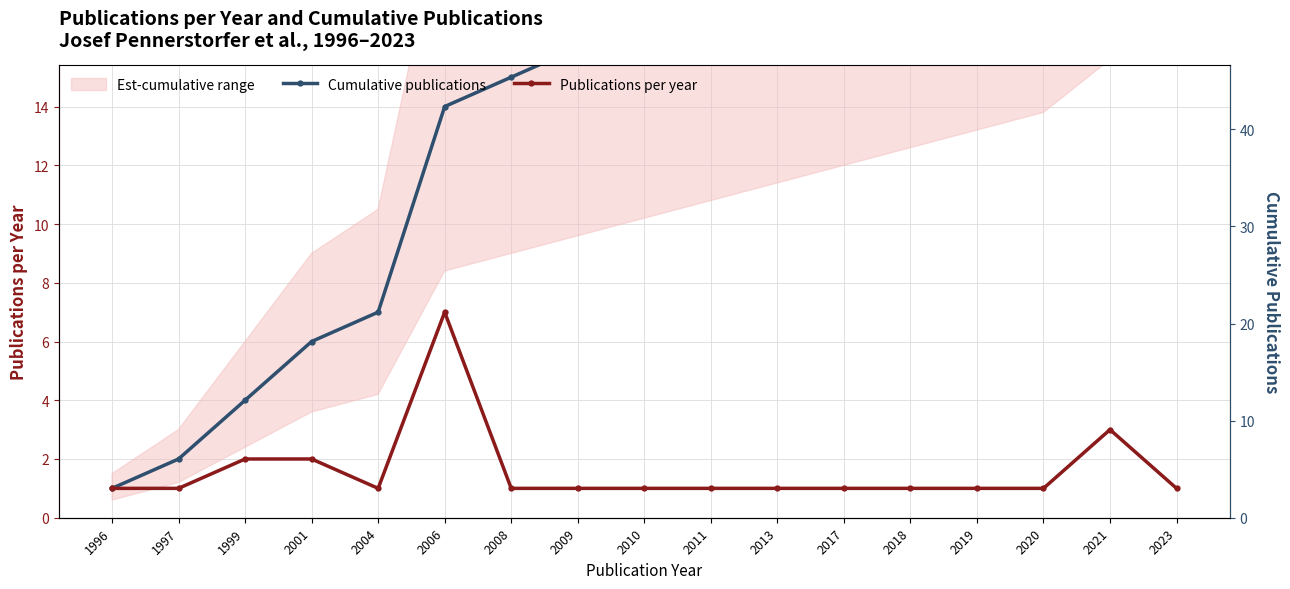

Reading left to right, what are all the values shown in this chart?

Cumulative publications: 1996=1	1997=2	1999=4	2001=6	2004=7	2006=14	2008=15	2009=16	2010=17	2011=18	2013=19	2017=20	2018=21	2019=22	2020=23	2021=26	2023=27
Publications per year: 1996=1	1997=1	1999=2	2001=2	2004=1	2006=7	2008=1	2009=1	2010=1	2011=1	2013=1	2017=1	2018=1	2019=1	2020=1	2021=3	2023=1